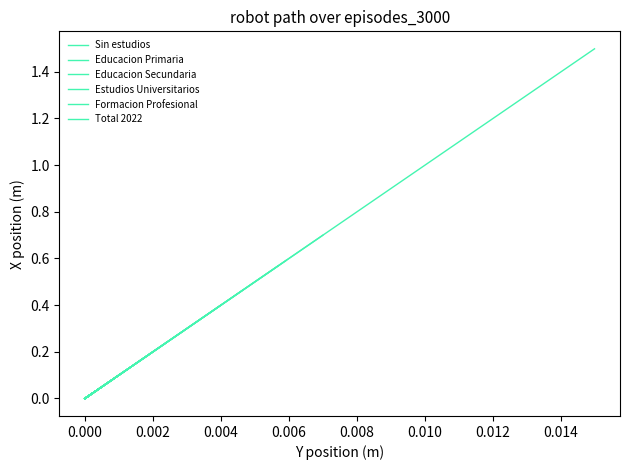

Which series has the widest spread of values?

Total 2022